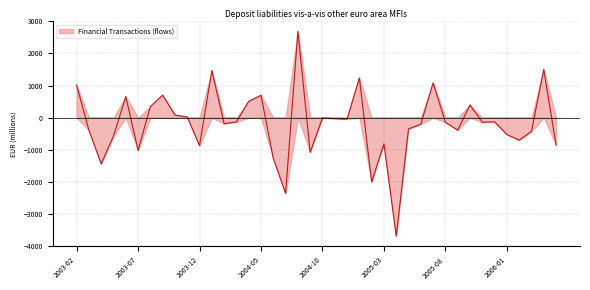

Is it true that the value at 2003-11 is 34.3?

False